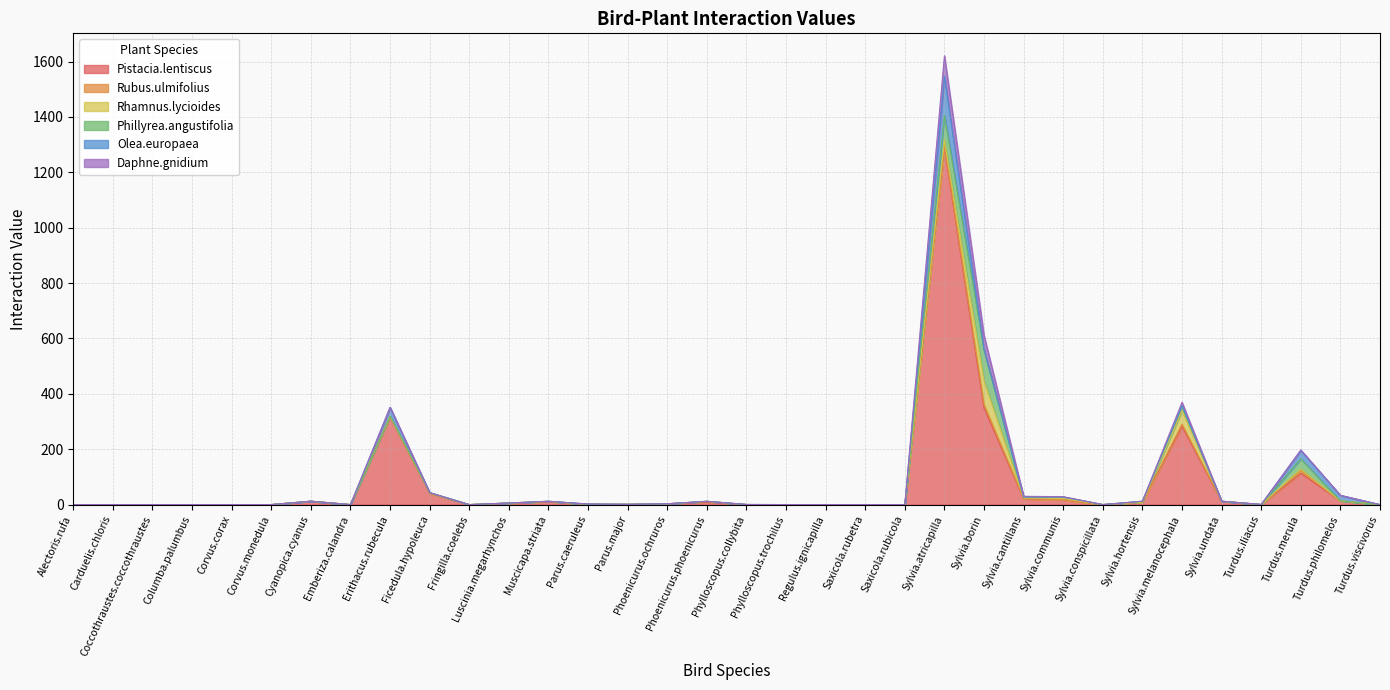

What is the total value across all series at Cyanopica.cyanus?

12.3